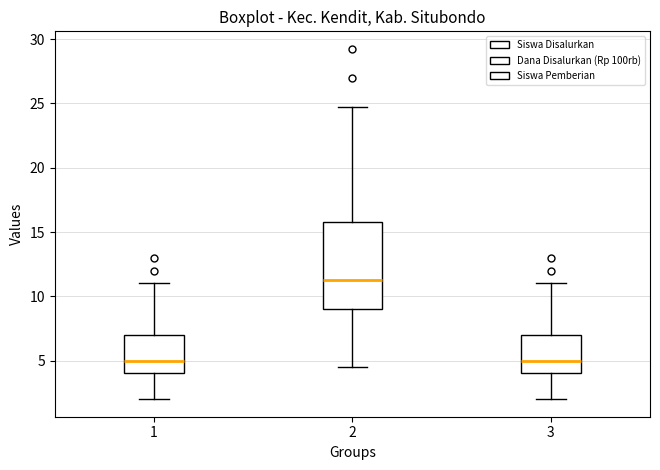

Which box has the highest median line?

2